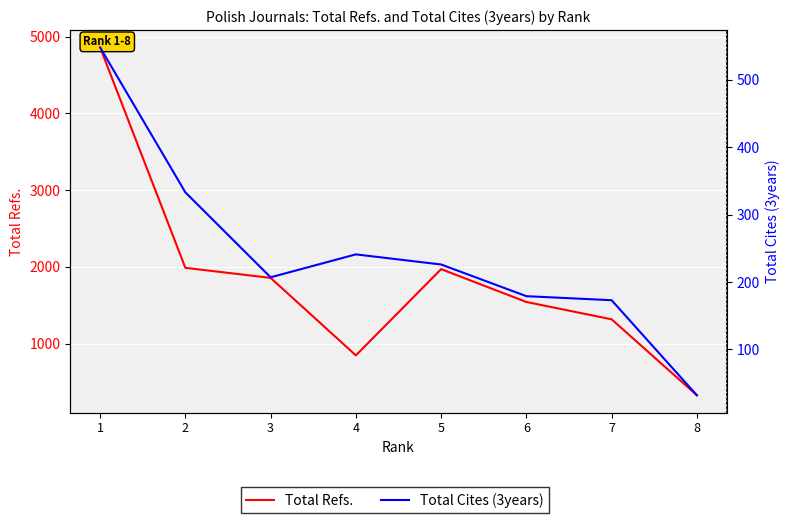

What is the highest value of the Total Refs. series?

4860